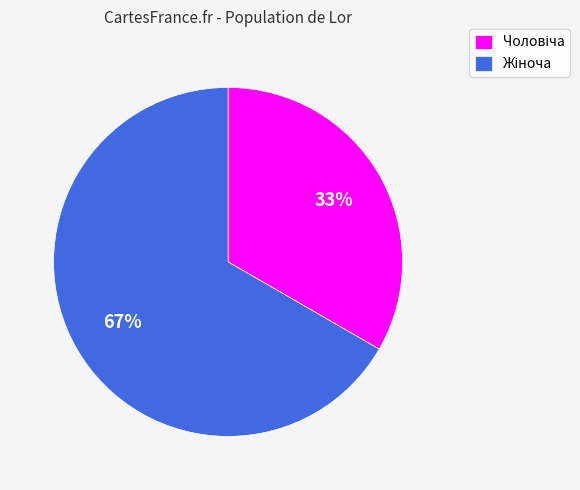

Is there a majority slice in this chart?

Yes